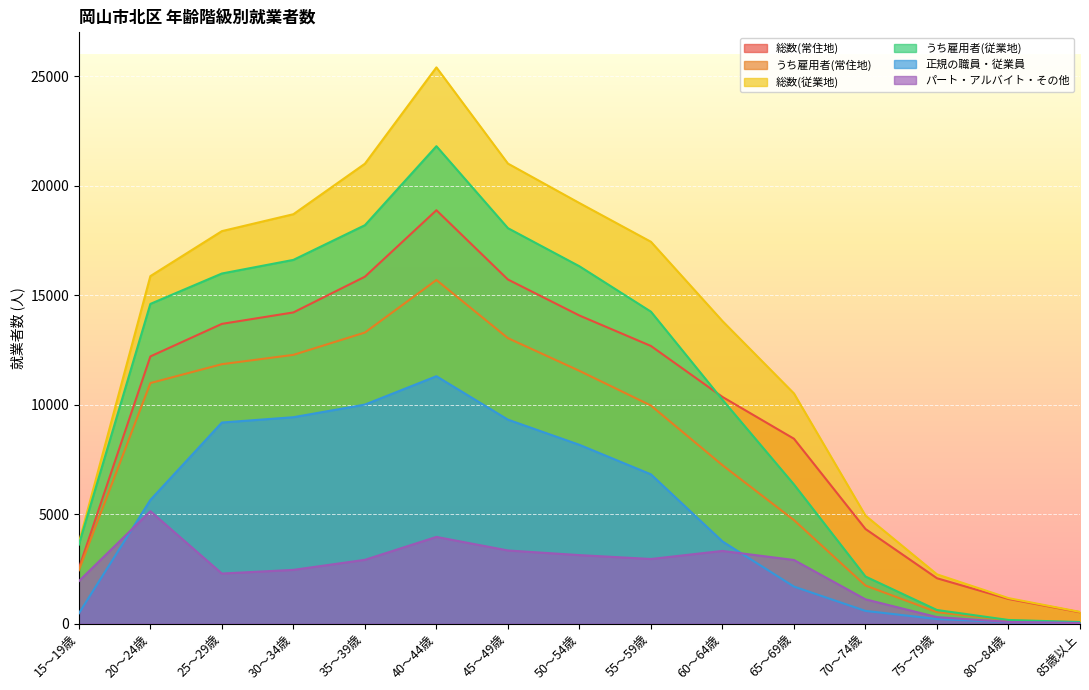

What are all the series names shown in the legend?

総数(常住地), うち雇用者(常住地), 総数(従業地), うち雇用者(従業地), 正規の職員・従業員, パート・アルバイト・その他